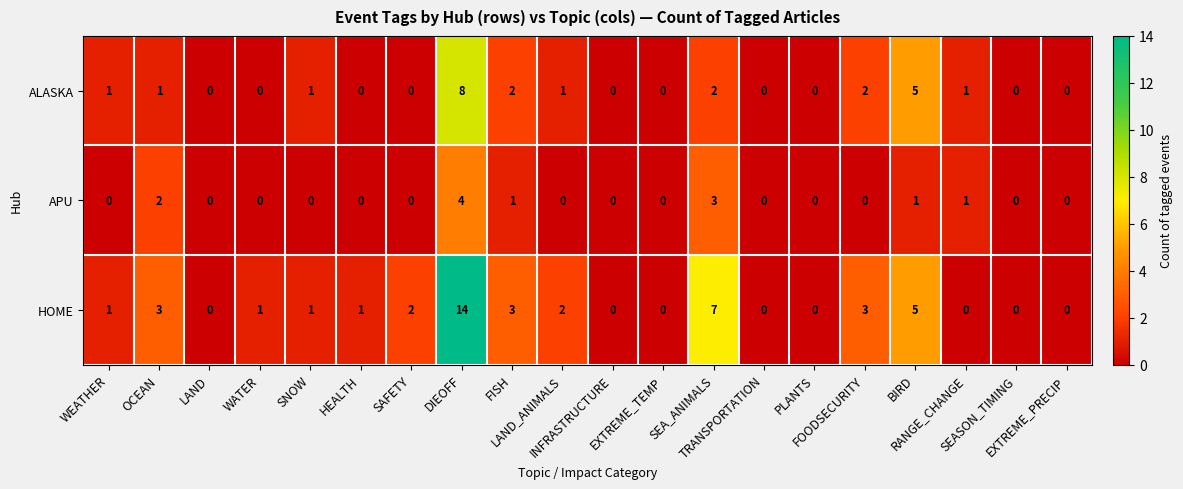

What is the highest value of the HOME series?

14